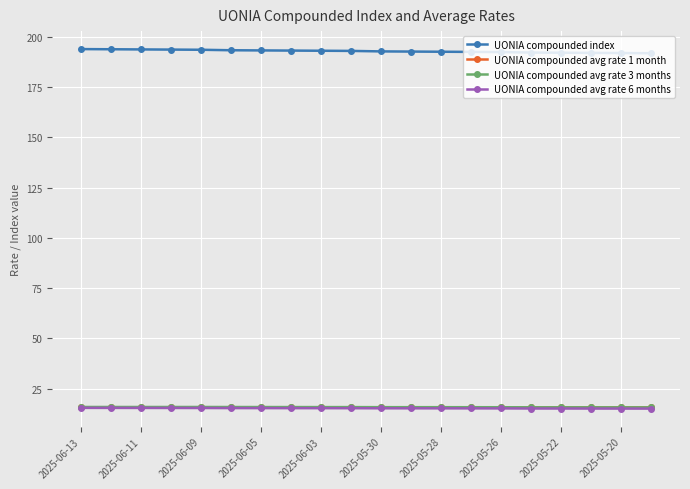

True or false: UONIA compounded avg rate 3 months and UONIA compounded index cross at least once.

False